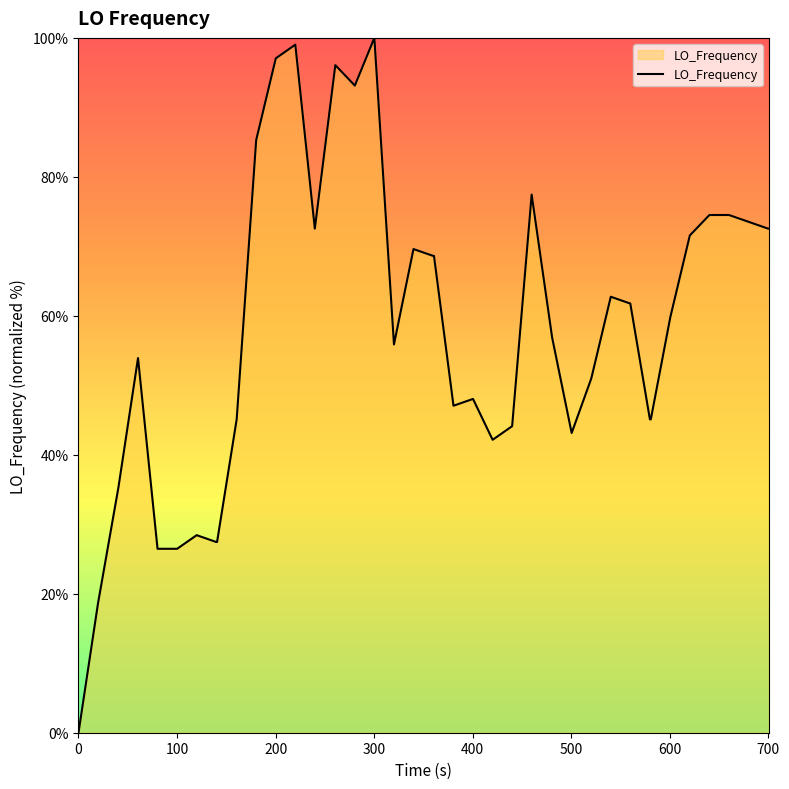

True or false: the data has more than 2 interior local peaks.

True